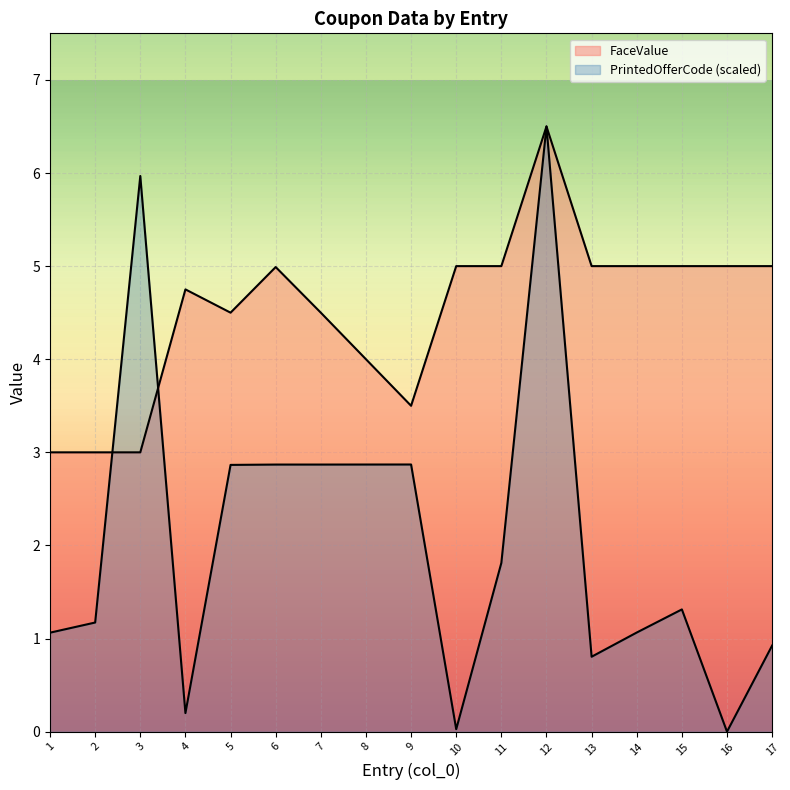

How many lines are shown in the chart?

2